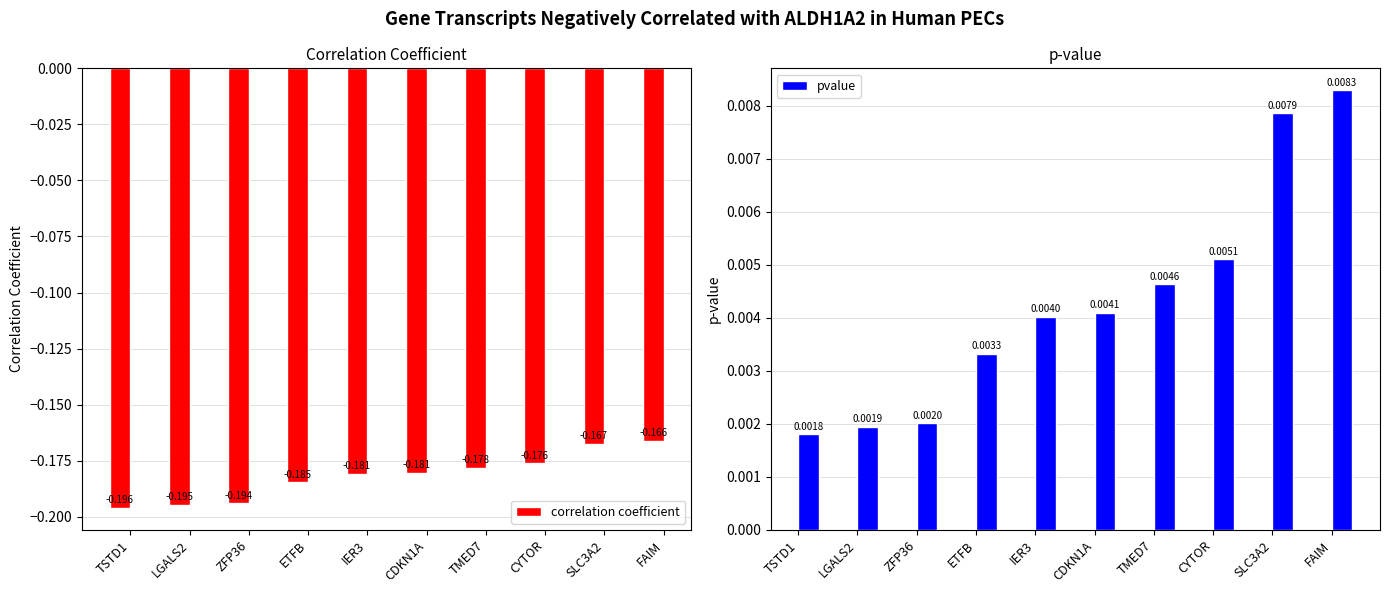

The value of pvalue at SLC3A2 is 0.0. True or false?

False